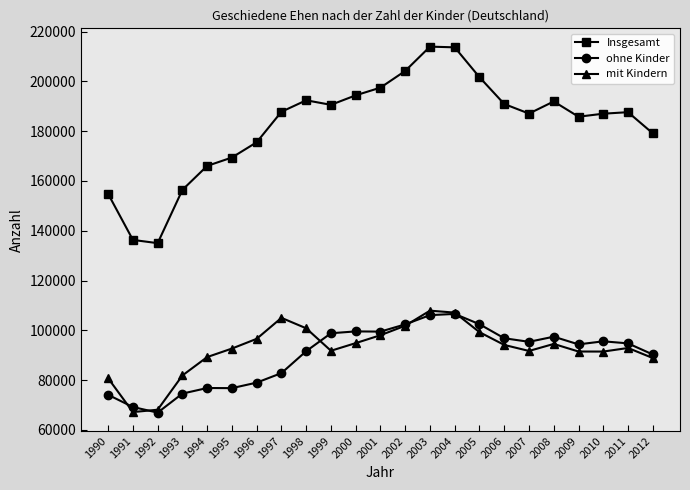

Is it true that mit Kindern equals 99250 at 2005?

True